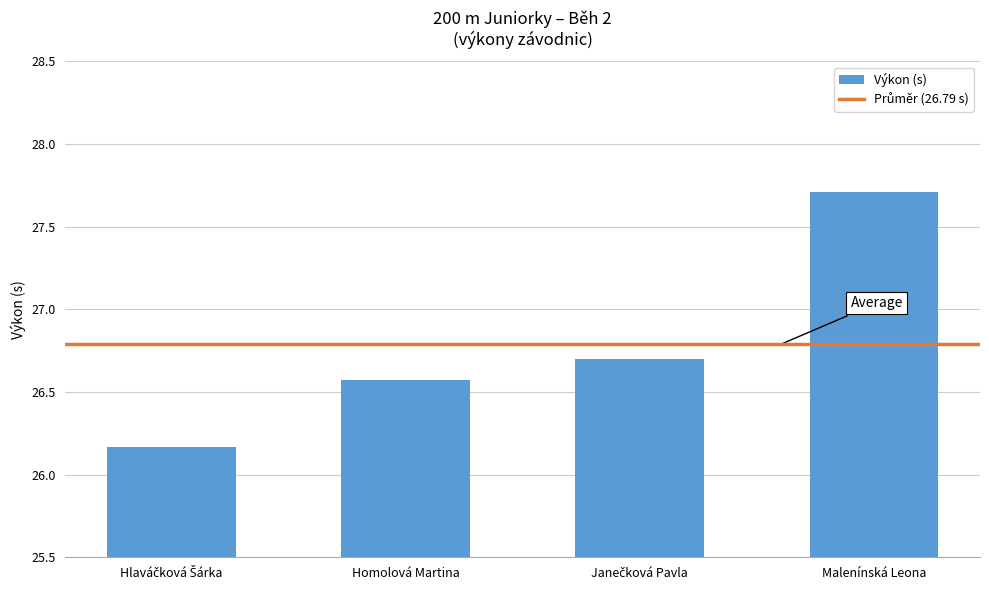

Between Homolová Martina and Malenínská Leona, which is larger?

Malenínská Leona